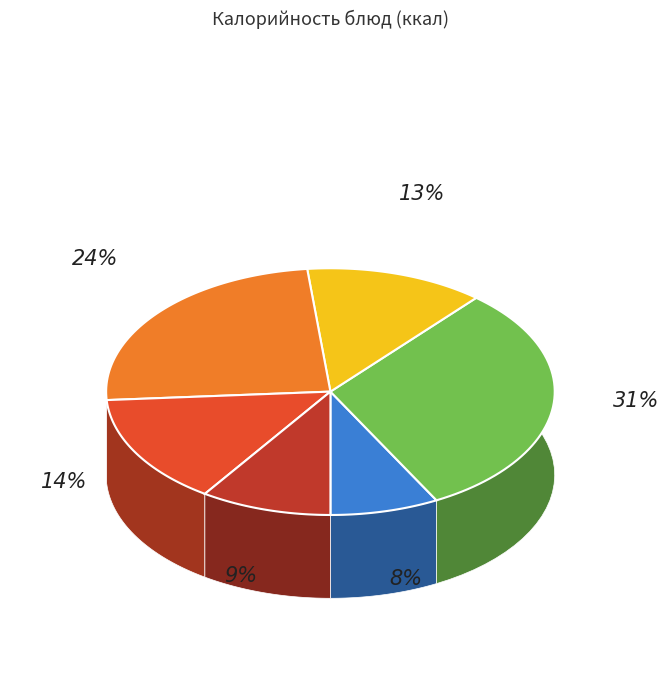

To the nearest percent, what is the difference between the Чай с сахаром and Огурец соленый slice percentages?

2%